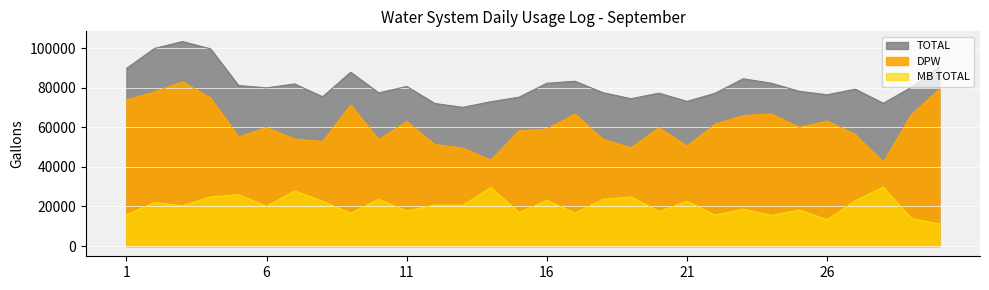

At which category is the sum across all series the highest?

3